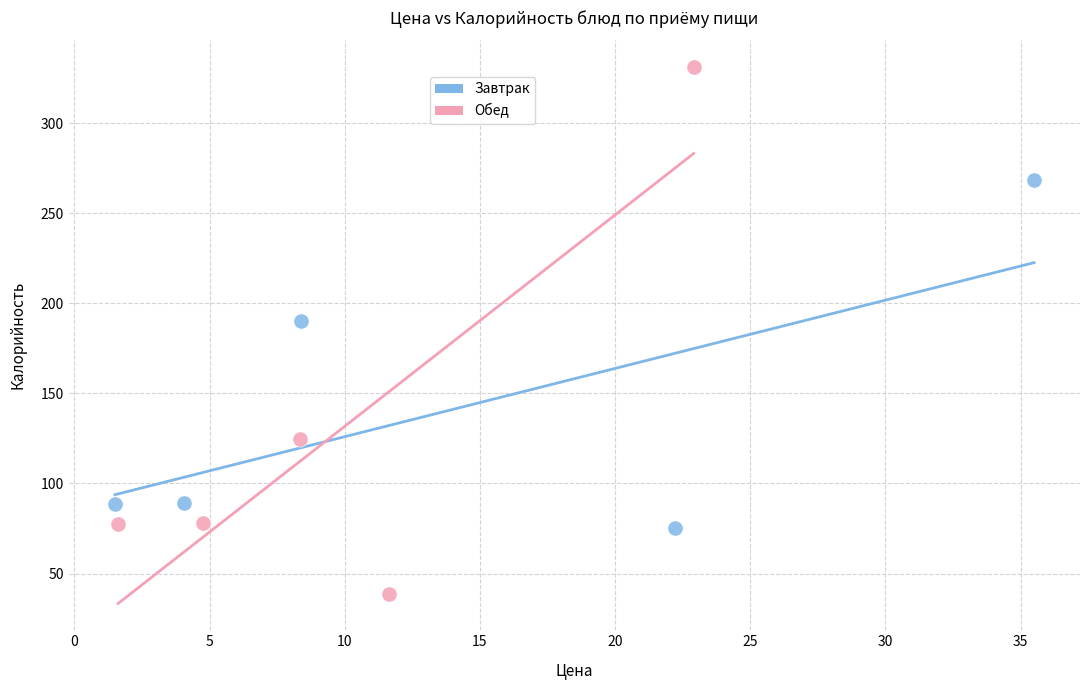

Which series reaches the maximum Y coordinate?

Обед